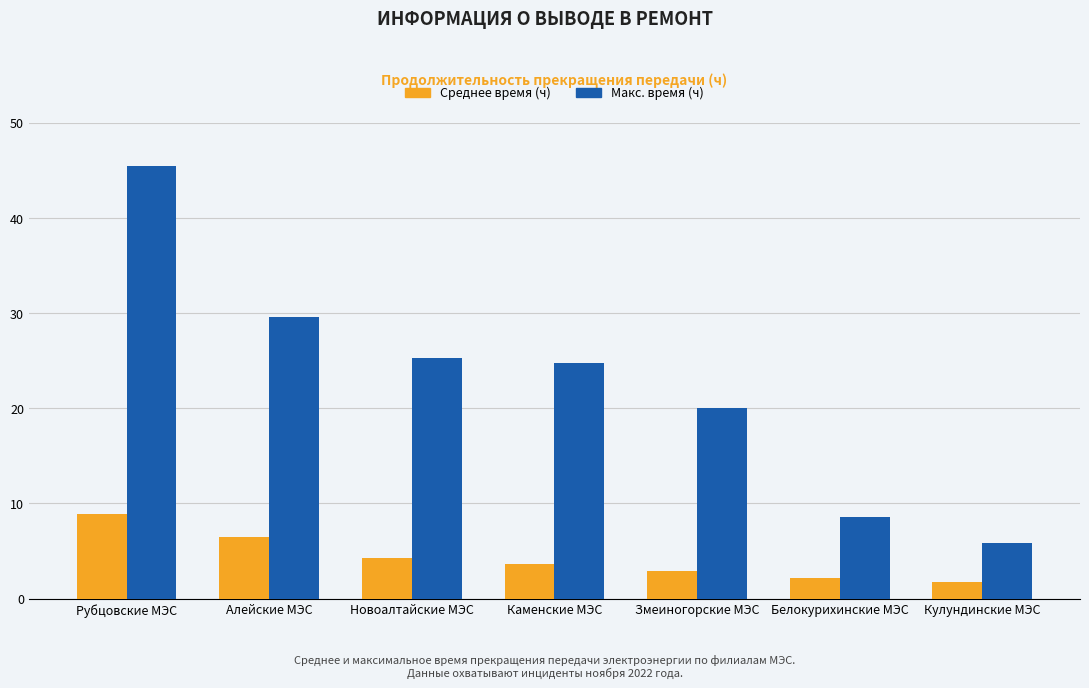

What is the difference between the maximum and minimum values in the Среднее время (ч) series?

7.1